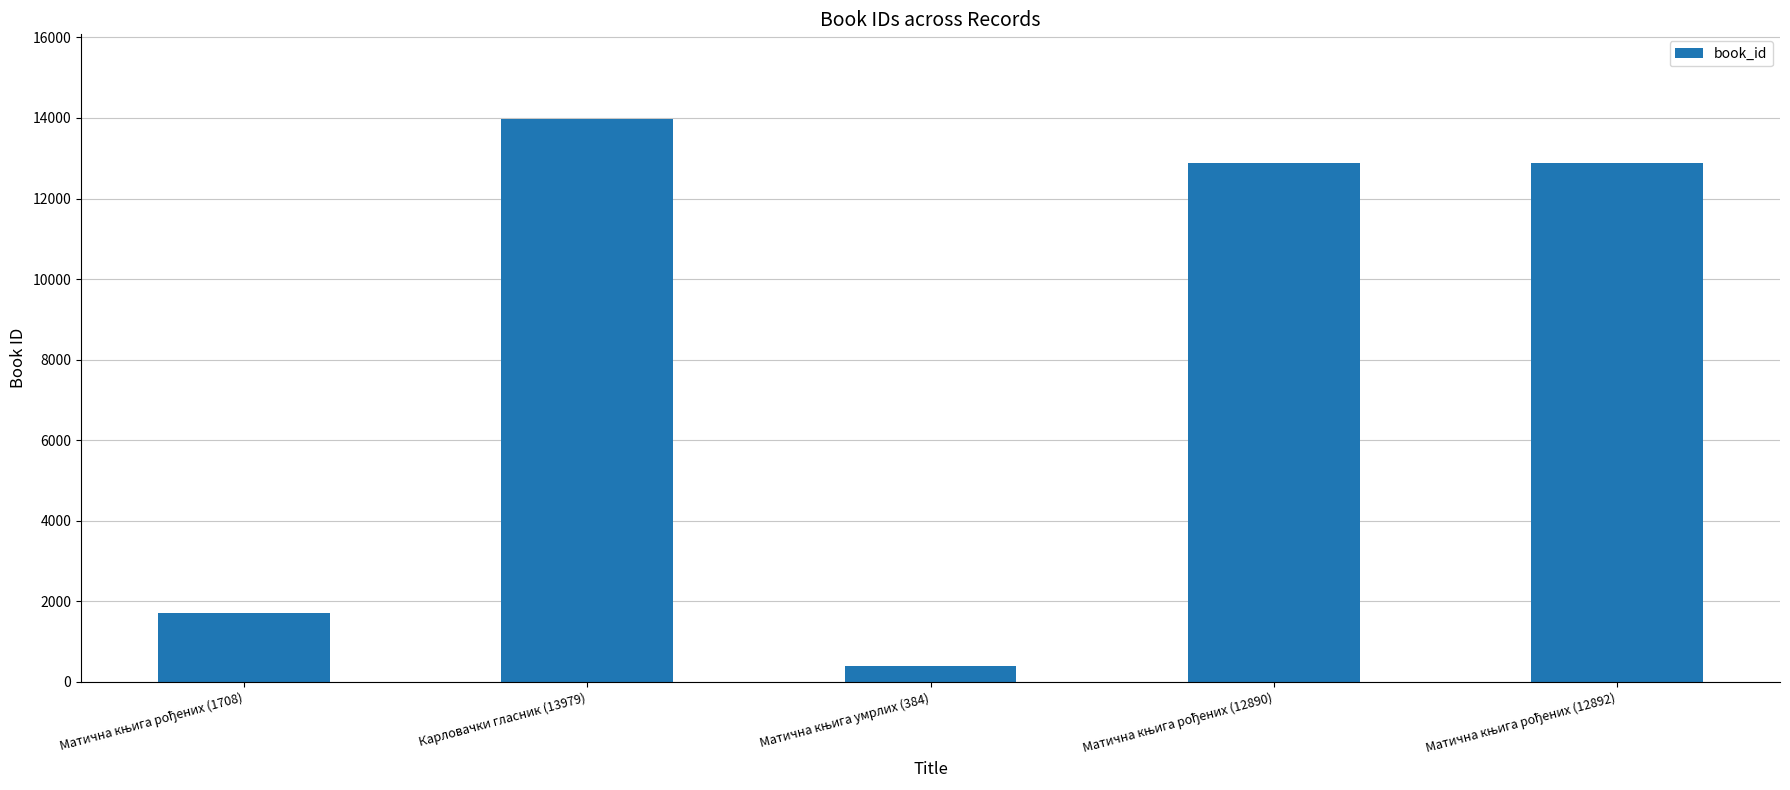

Count the number of categories in the chart.

5